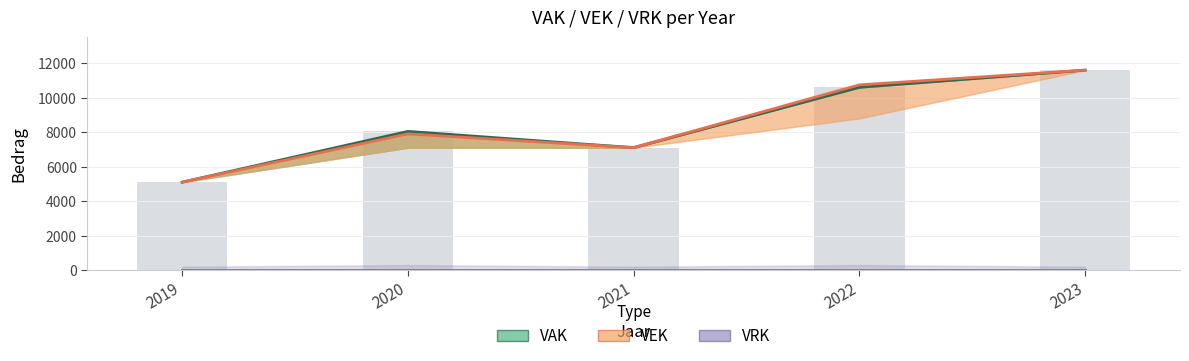

At how many categories does at least one series exceed 11284?

1